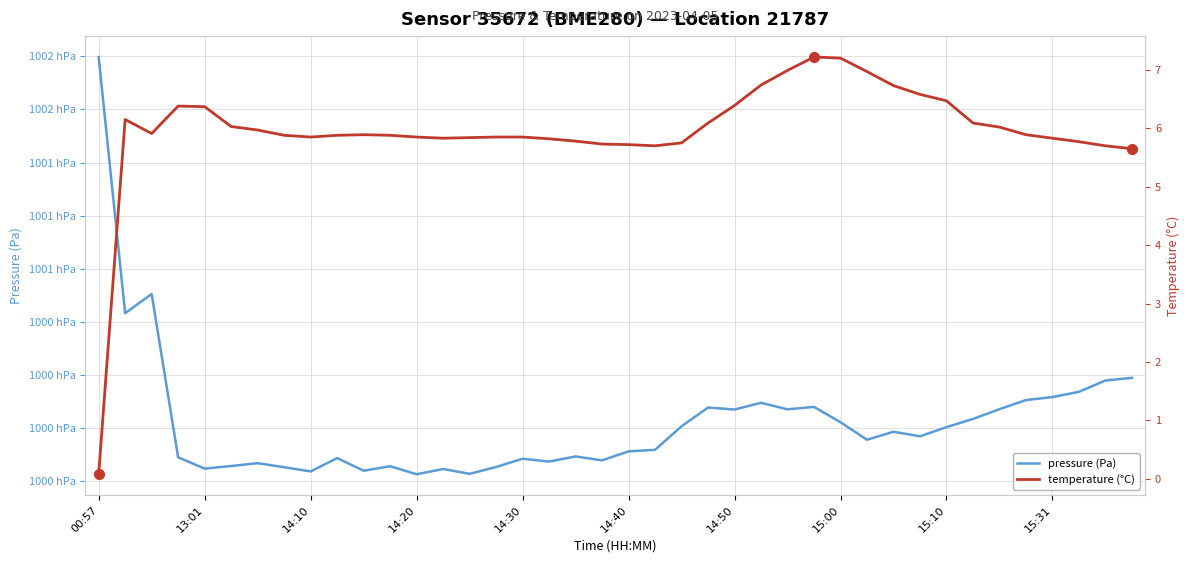

Where does the temperature (°C) series first go above 5?

13:01